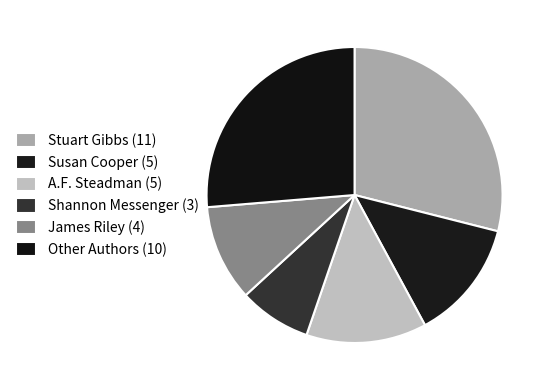

Count the number of slices in the pie.

6